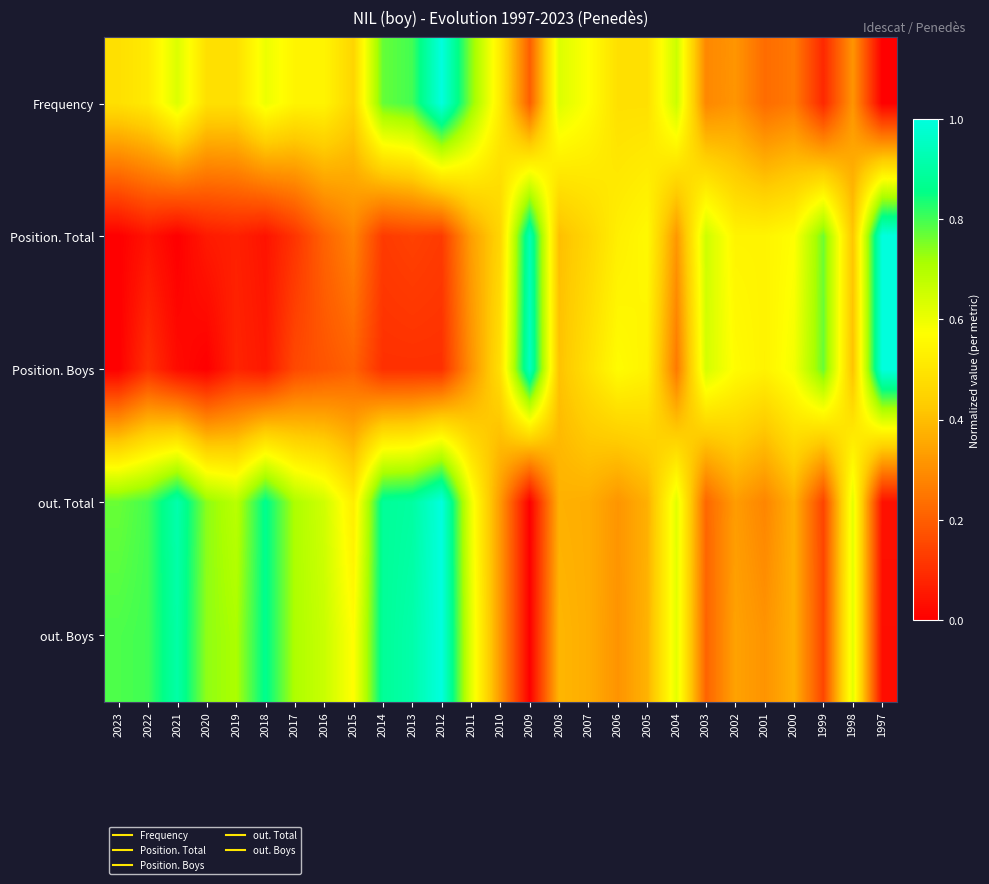

What is the total value across all series at 2022?

2.3